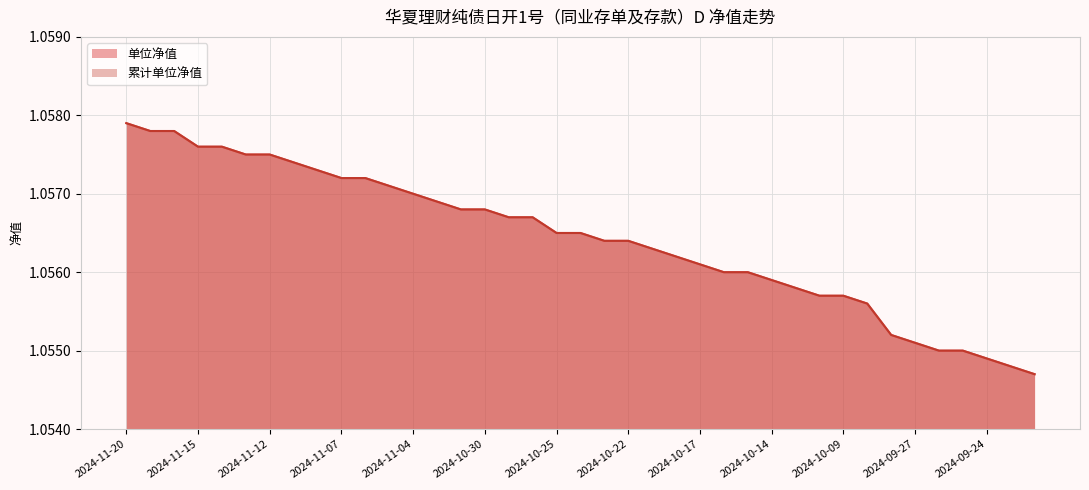

Which category has the lowest value across all series?

2024-09-20